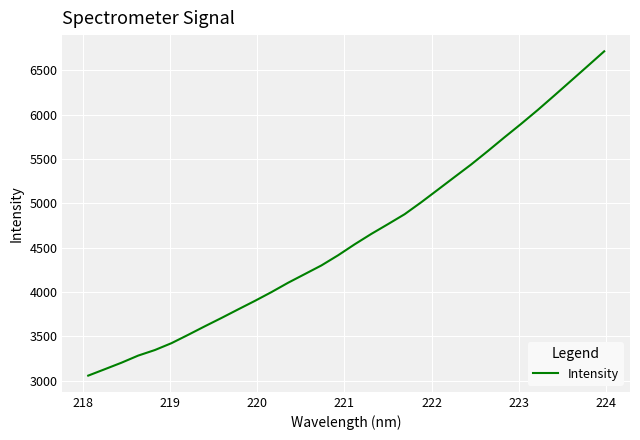

What is the difference between the maximum and minimum values?

3657.1